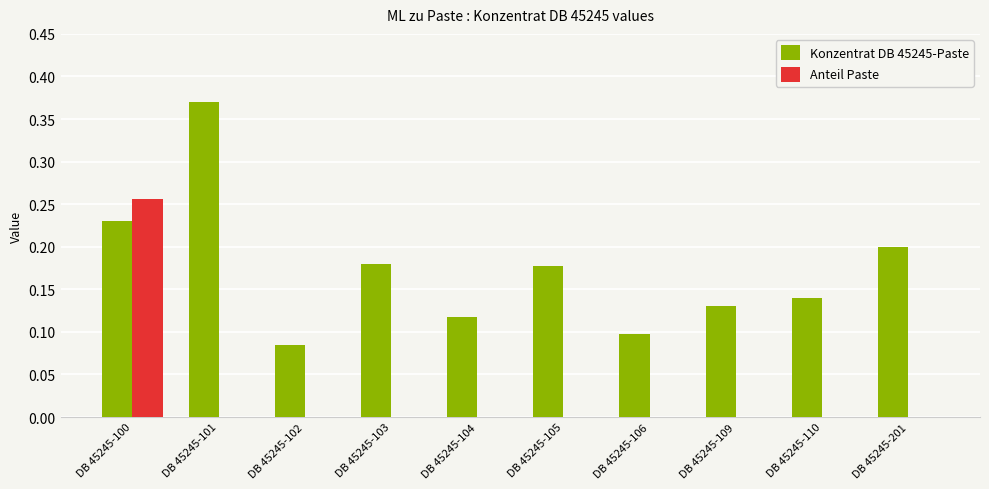

At which category is the sum across all series the highest?

DB 45245-100